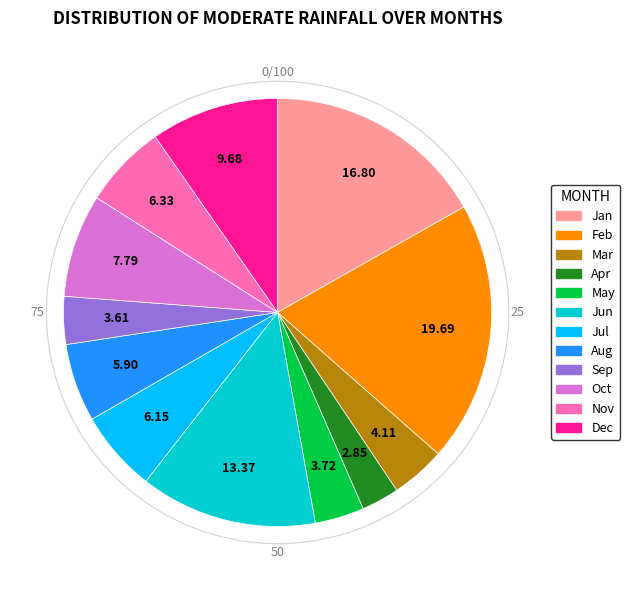

True or false: Dec accounts for 10% of the total.

True